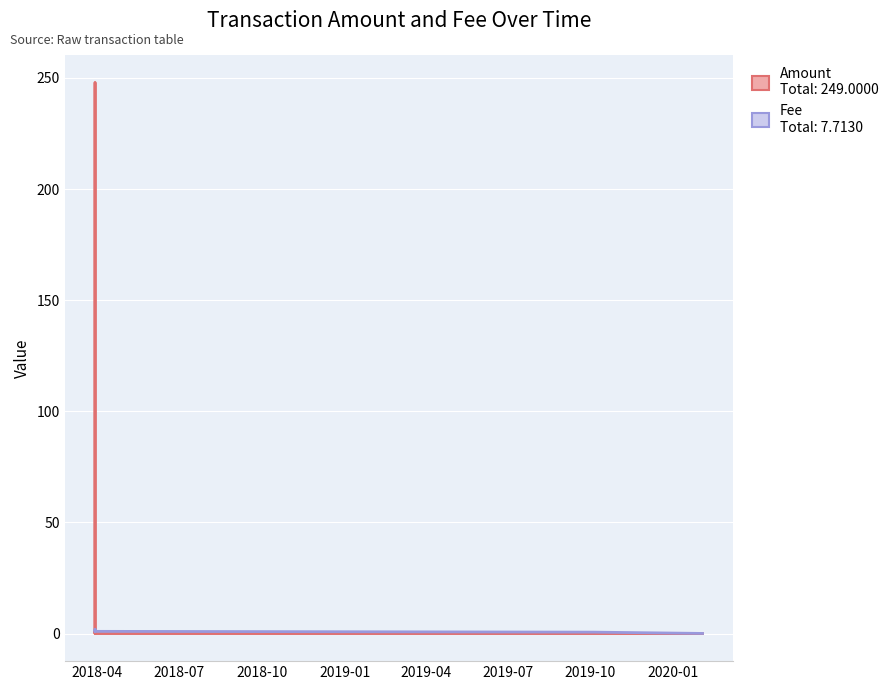

At which category is the sum across all series the highest?

2018-03-29 21:20:08